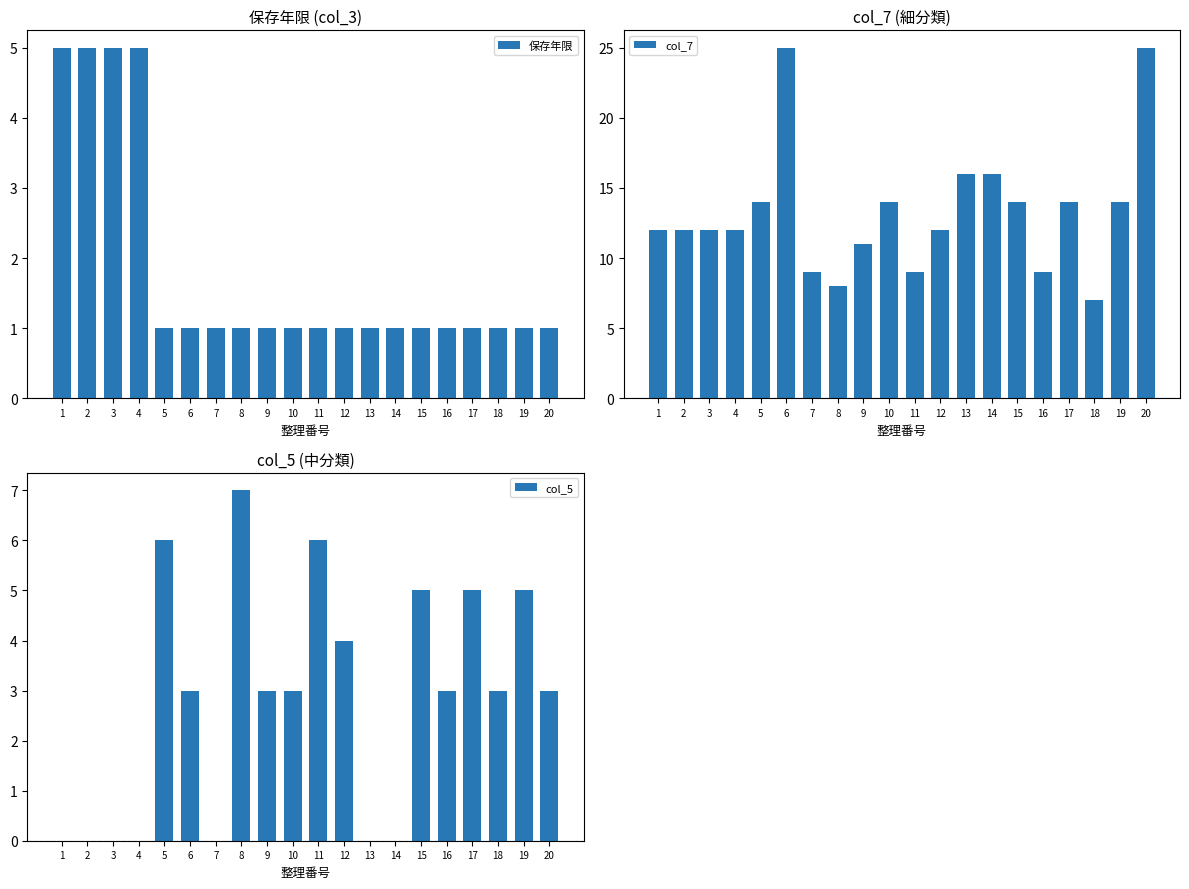

Rank the categories by col_7 value from highest to lowest.

6, 20, 13, 14, 5, 10, 15, 17, 19, 1, 2, 3, 4, 12, 9, 7, 11, 16, 8, 18